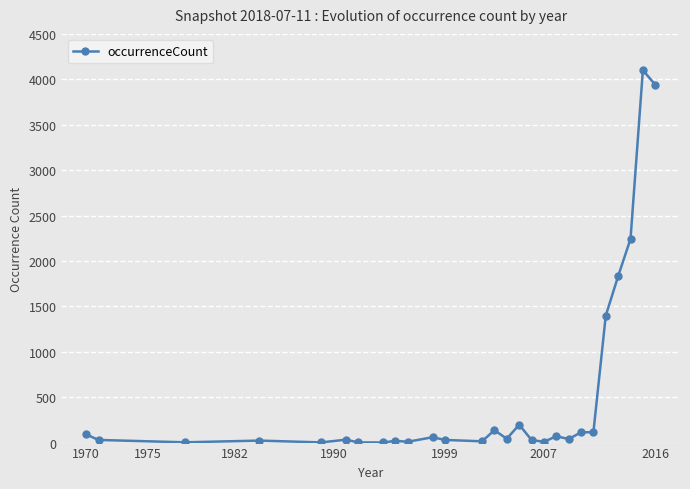

What is the greatest value displayed?

4101